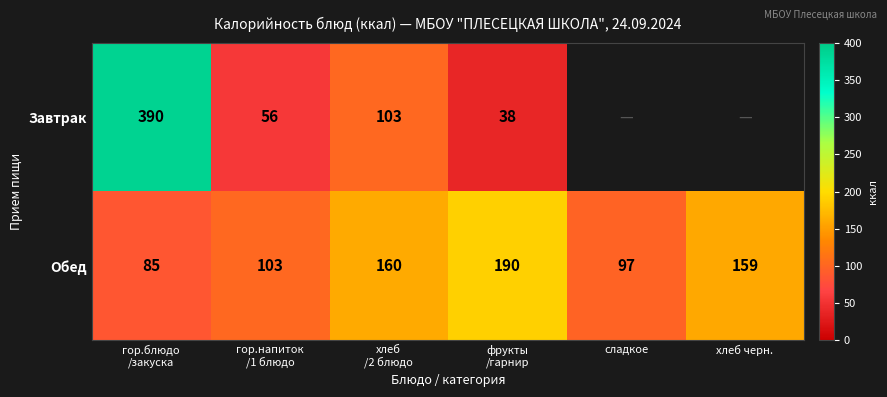

What is the smallest value displayed?

38.0